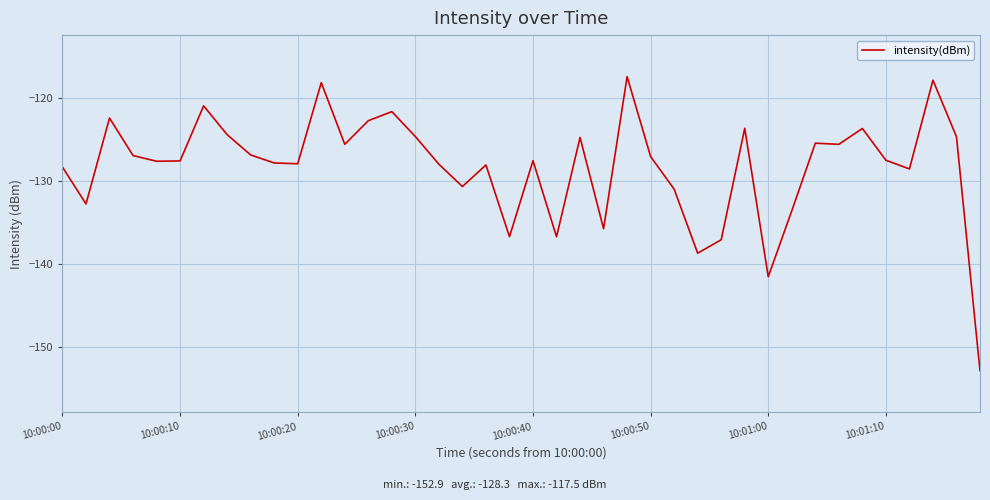

What is the greatest value displayed?

-117.5